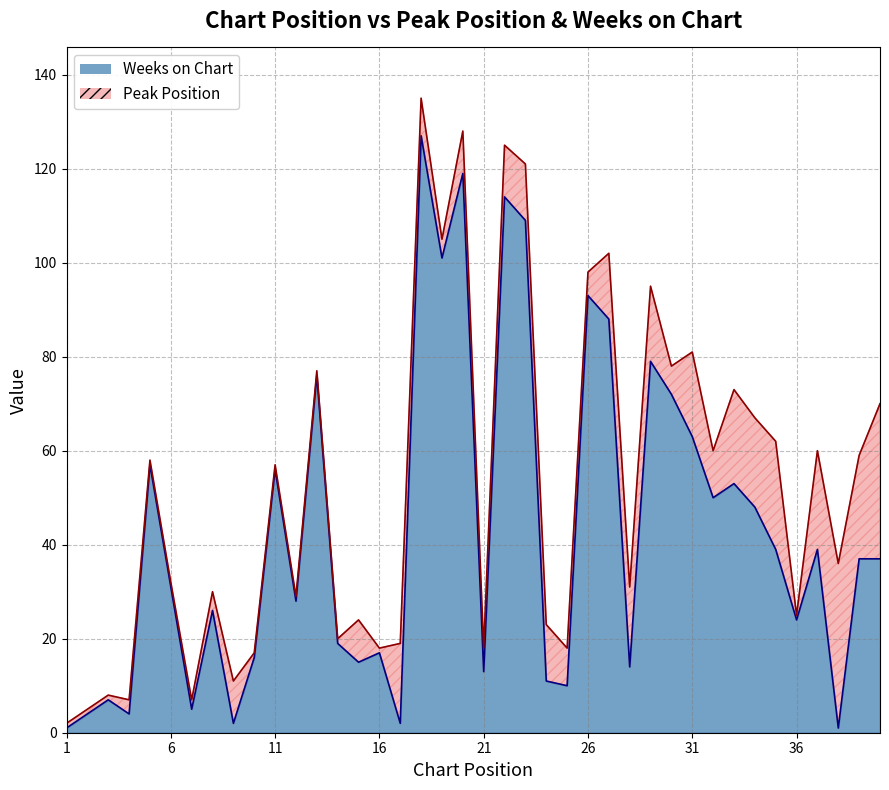

What is the value of the 6th point from the left?

31